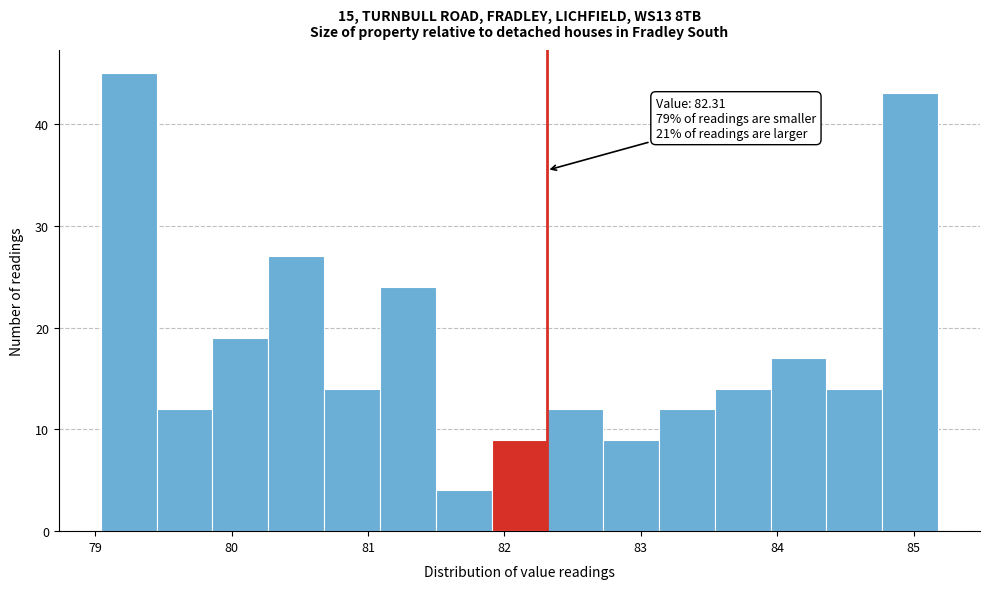

Which range on the x-axis has the tallest bar?

79.0 to 79.4